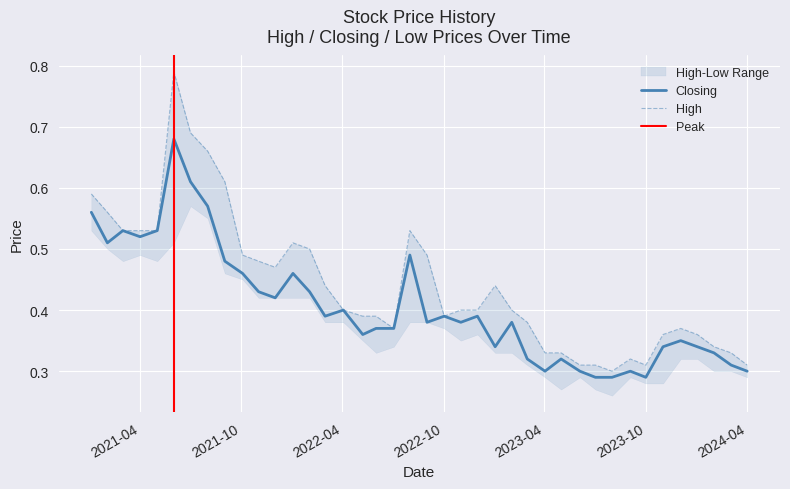

Which series has the largest total across all categories?

High